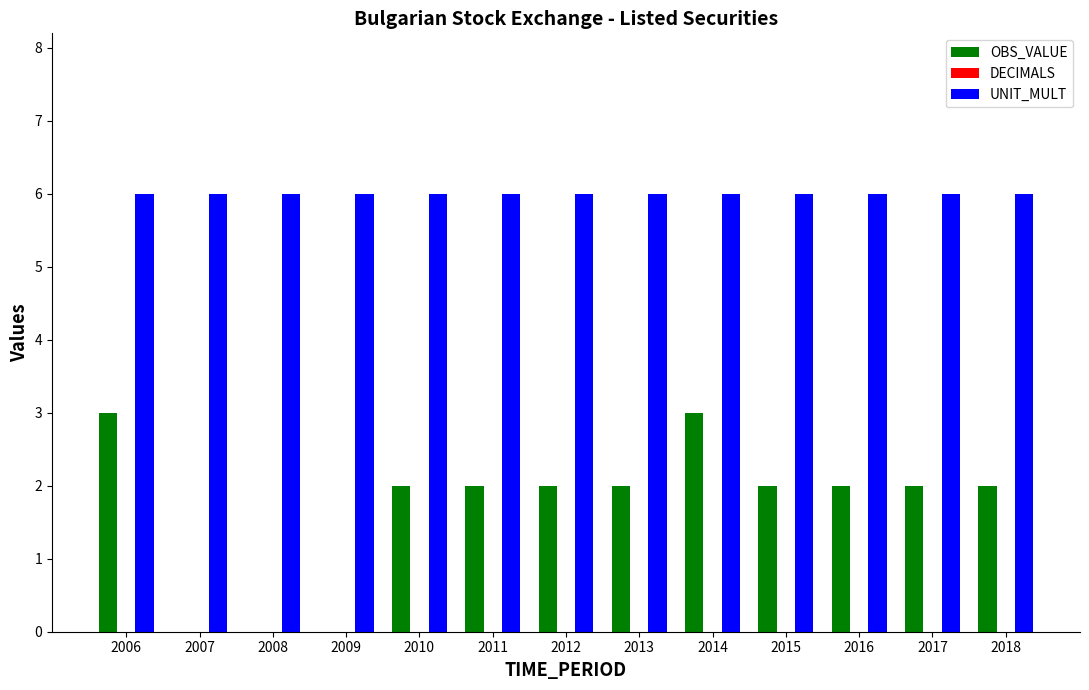

Reading left to right, extract all data points from this chart.

OBS_VALUE: 2006=3	2007=0	2008=0	2009=0	2010=2	2011=2	2012=2	2013=2	2014=3	2015=2	2016=2	2017=2	2018=2
UNIT_MULT: 2006=6	2007=6	2008=6	2009=6	2010=6	2011=6	2012=6	2013=6	2014=6	2015=6	2016=6	2017=6	2018=6